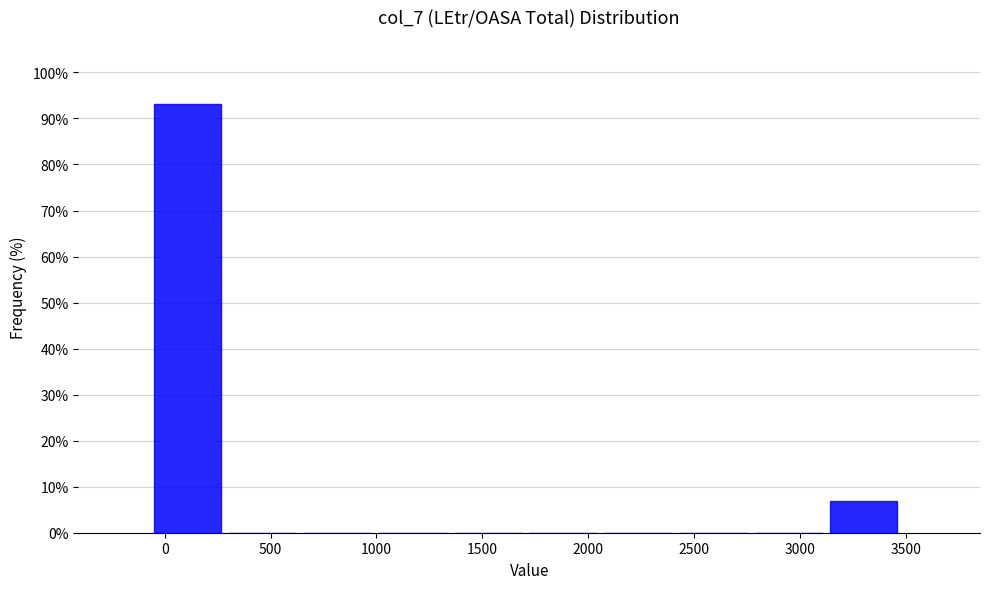

Reading left to right, transcribe this chart: for each bar, give the range it covers on the x-axis and its height. Neither the bar edges nor the heights are printed on the chart, so give them approximately, as read against the axes.

-50 to 300: 93
300 to 650: 0
650 to 1000: 0
1000 to 1350: 0
1350 to 1700: 0
1700 to 2100: 0
2100 to 2450: 0
2450 to 2800: 0
2800 to 3150: 0
3150 to 3500: 7